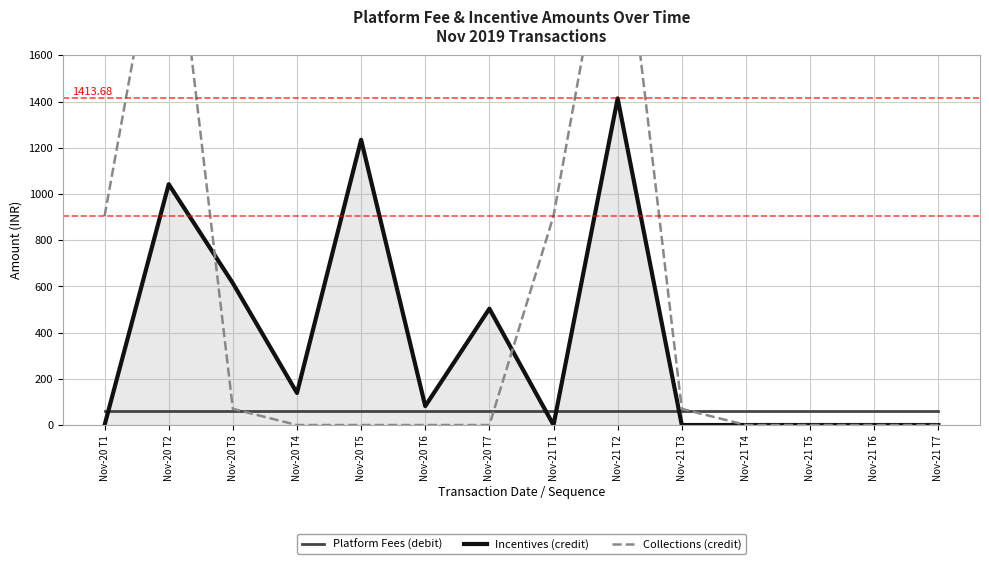

Rank the series by their maximum value, from highest to lowest.

Collections (credit), Incentives (credit), Platform Fees (debit)